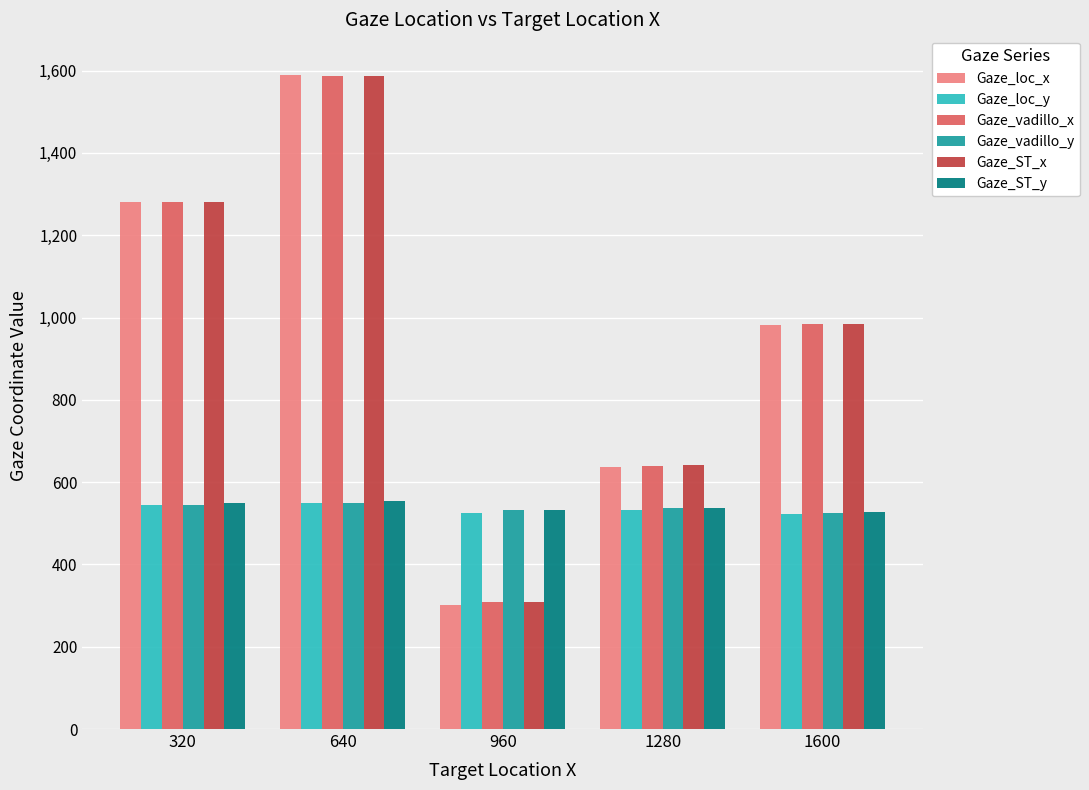

What is the spread (max minus min) of values at 640?

1040.2